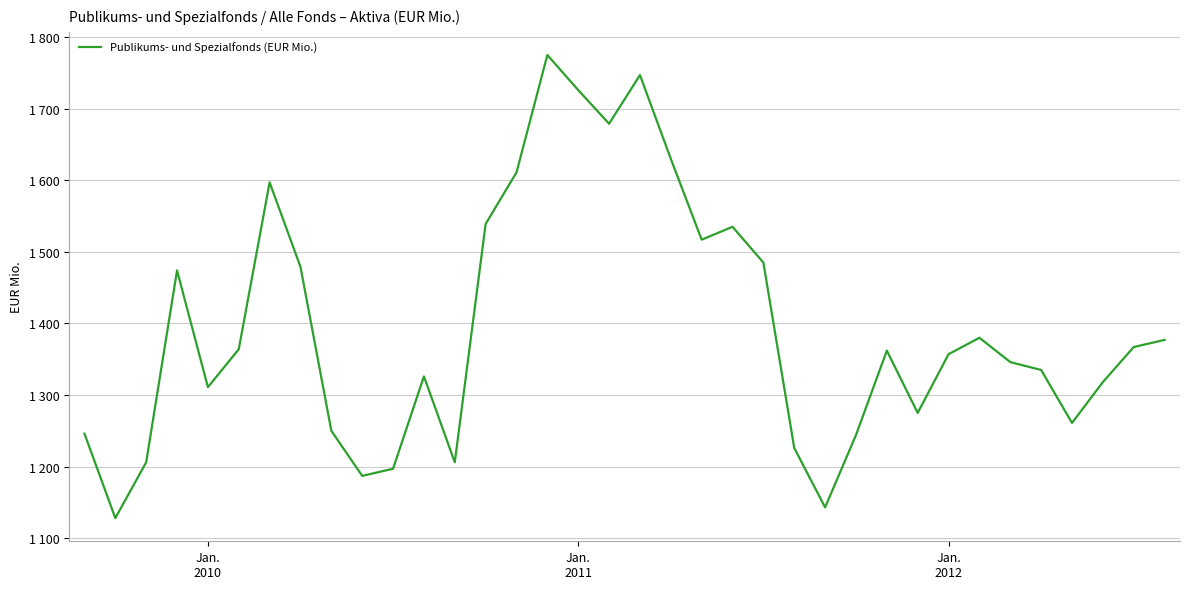

Does the chart display data point markers on the line(s)?

No